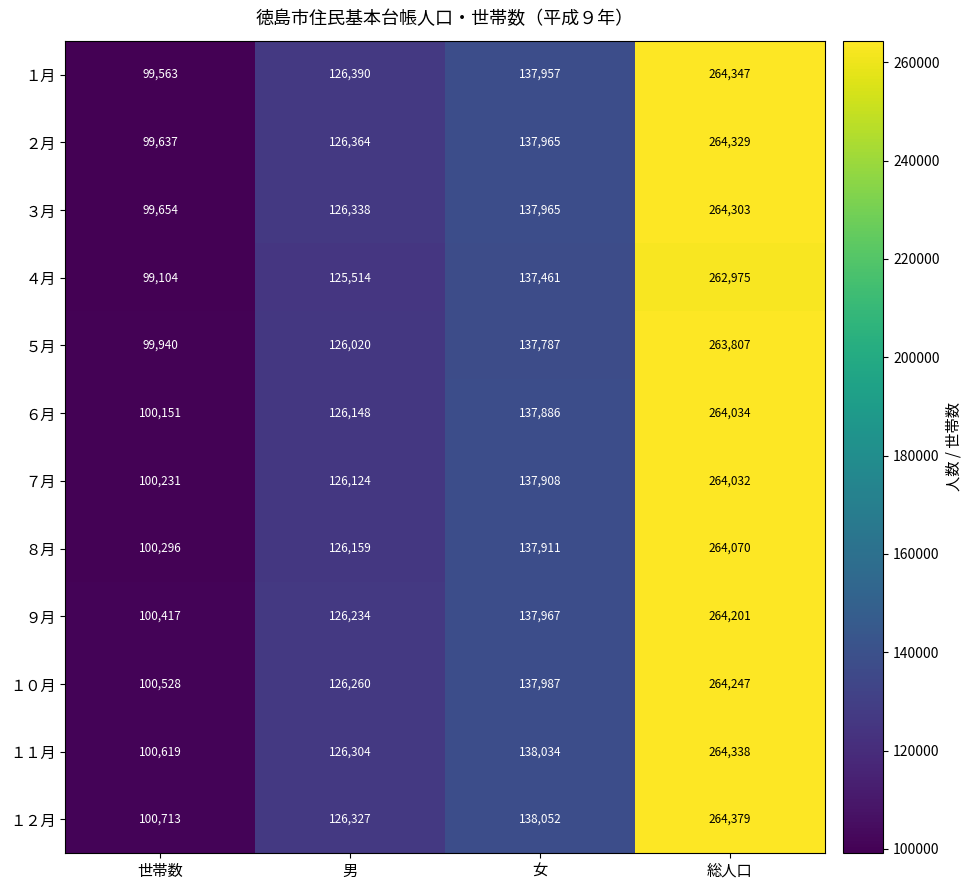

Which label corresponds to the smallest value in the chart?

世帯数